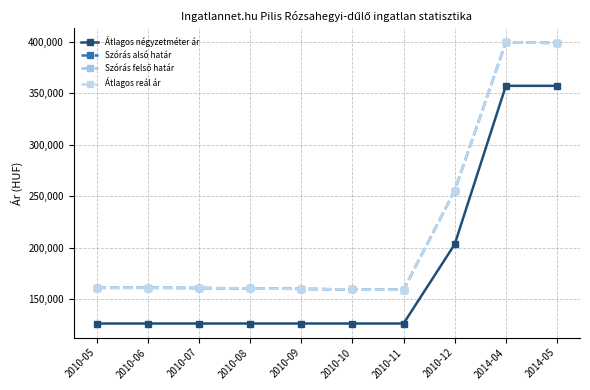

At 2010-11, list the series in order from largest to smallest.

Szórás alsó határ, Szórás felső határ, Átlagos reál ár, Átlagos négyzetméter ár